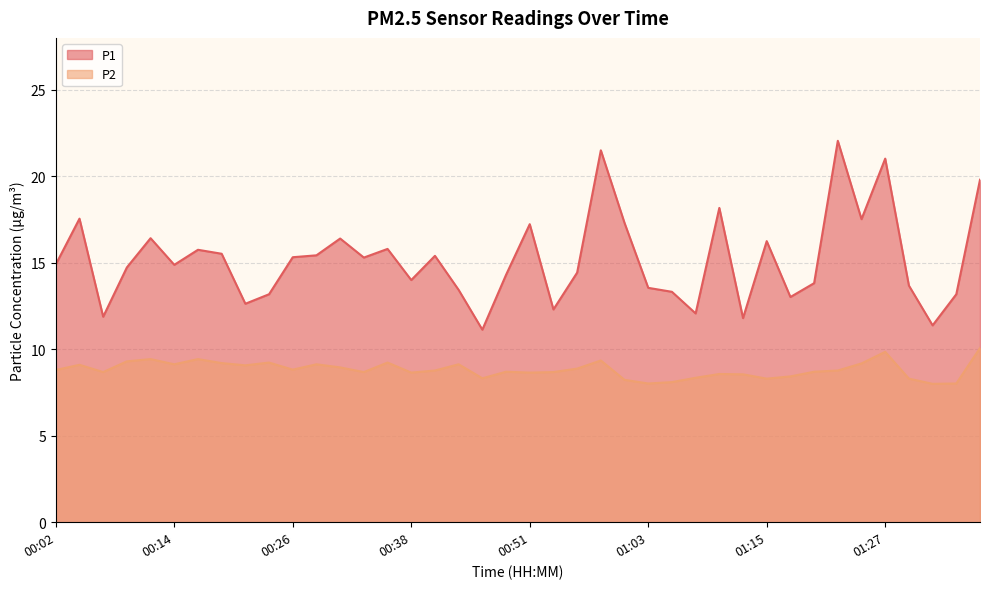

List the series in order of their overall mean, highest first.

P1, P2